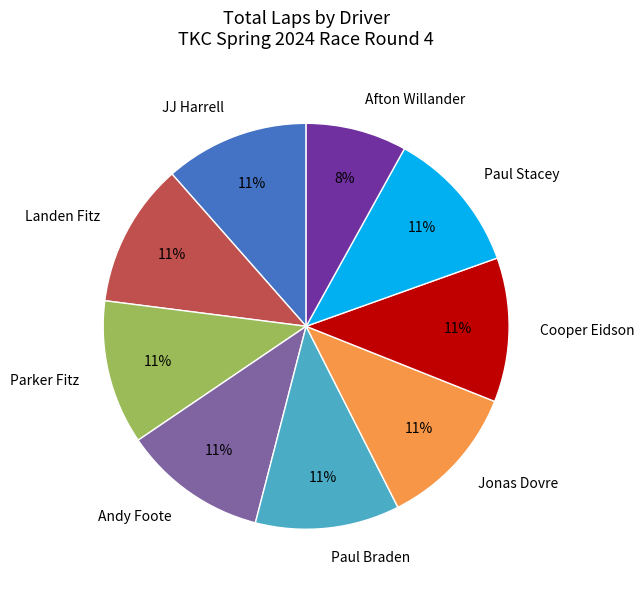

How many segments does this pie chart have?

9